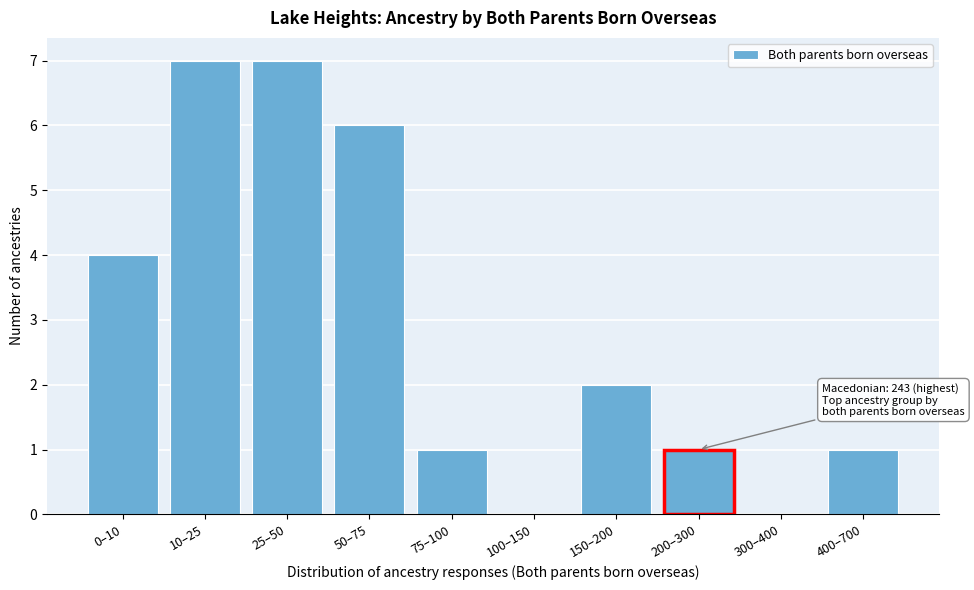

Reading left to right, transcribe all the data shown in this chart.

0–10=4	10–25=7	25–50=7	50–75=6	75–100=1	100–150=0	150–200=2	200–300=1	300–400=0	400–700=1